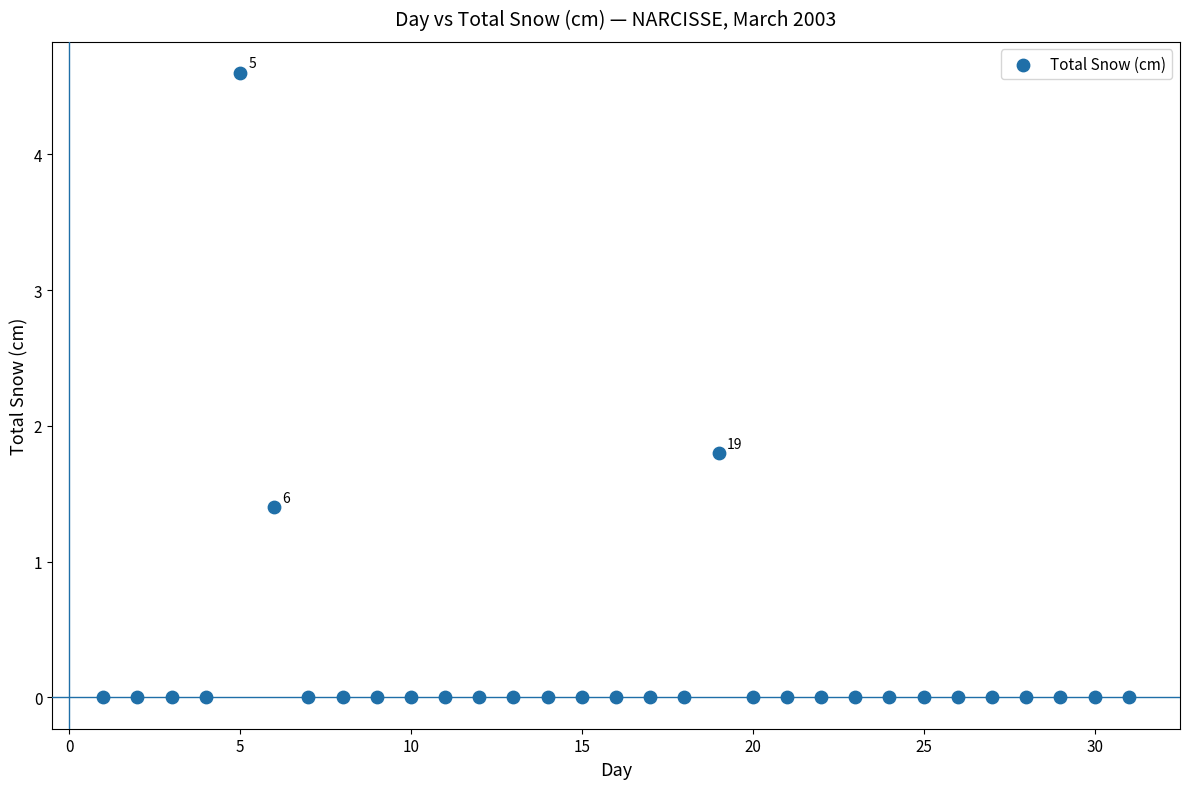

What is the range of X values (max minus min)?

30.0